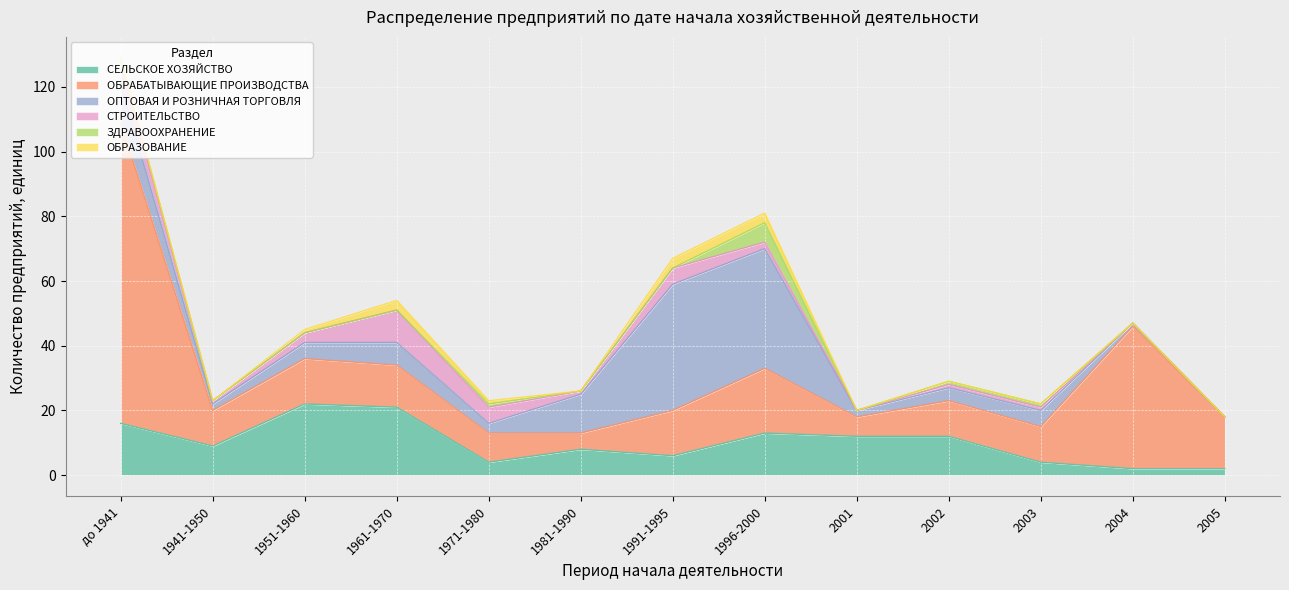

What is the average value of the ОБРАБАТЫВАЮЩИЕ ПРОИЗВОДСТВА series?

21